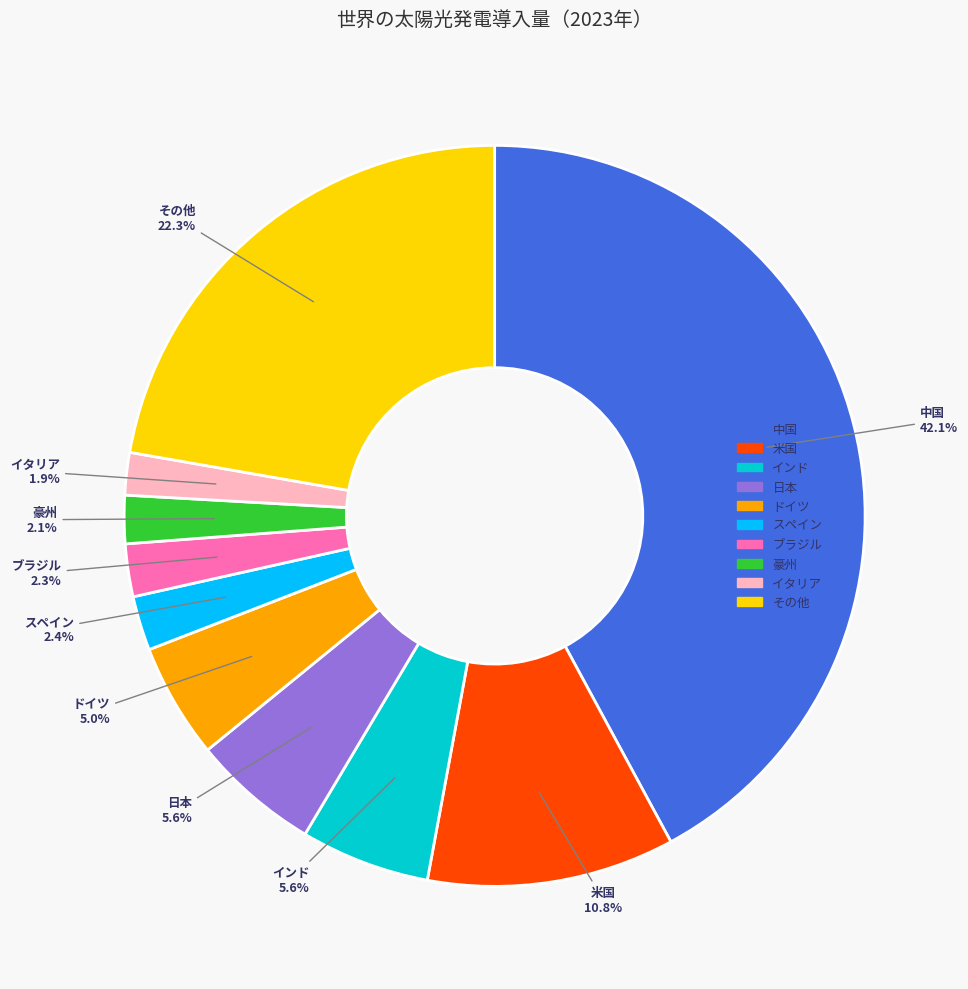

To the nearest percent, what is the average slice percentage?

10%